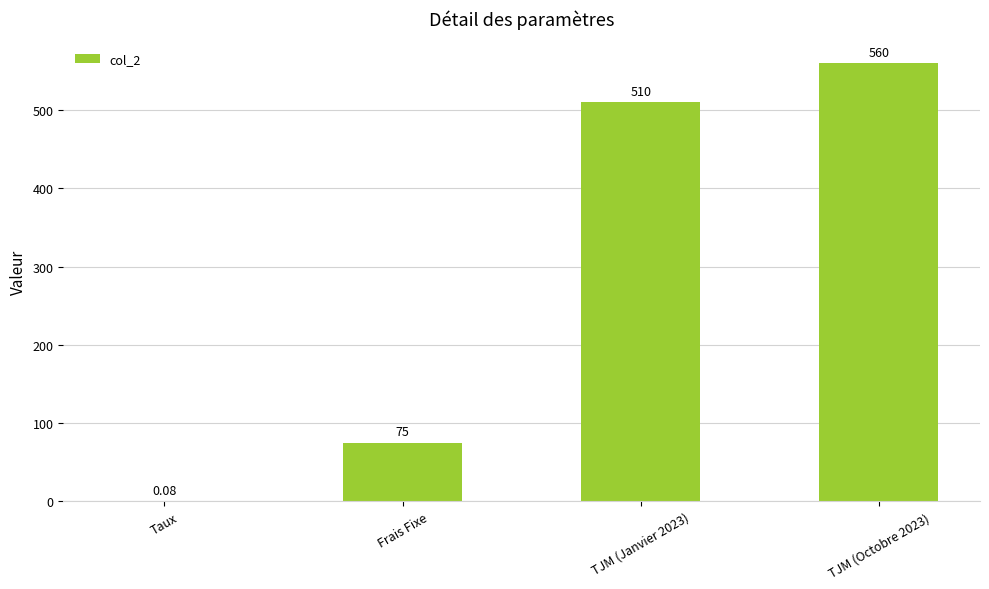

What is the average value?

286.3